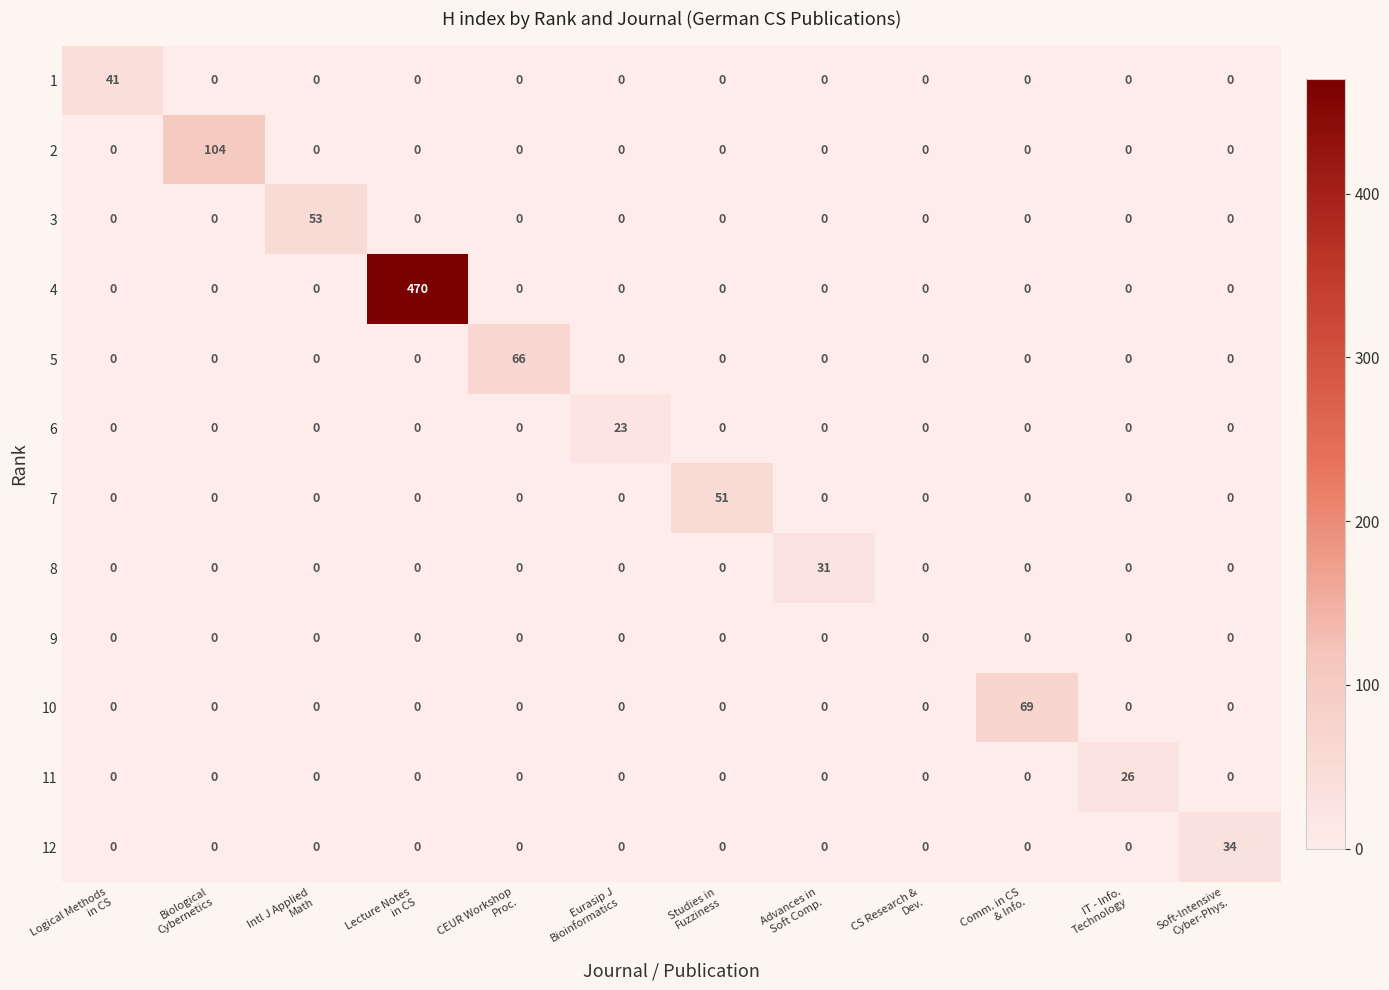

Which label corresponds to the largest value in the chart?

Lecture Notes
in CS